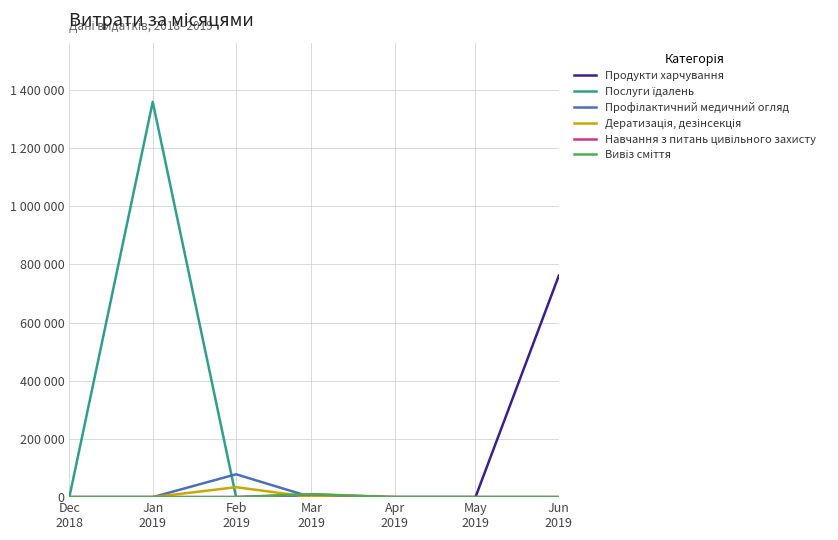

After their last crossing, which series has the higher values: Дератизація, дезінсекція or Послуги їдалень?

Дератизація, дезінсекція